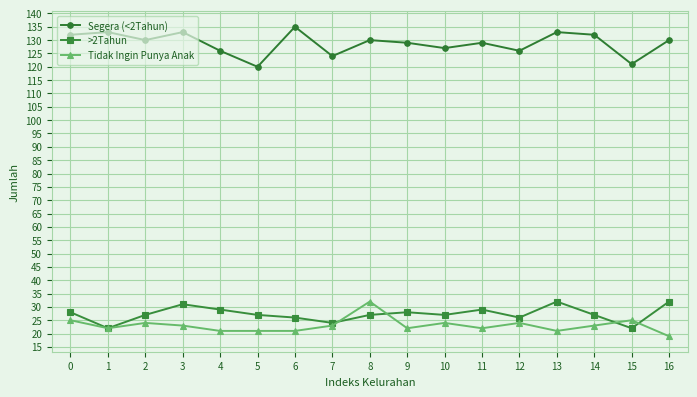

What is the spread (max minus min) of values at 0?

107